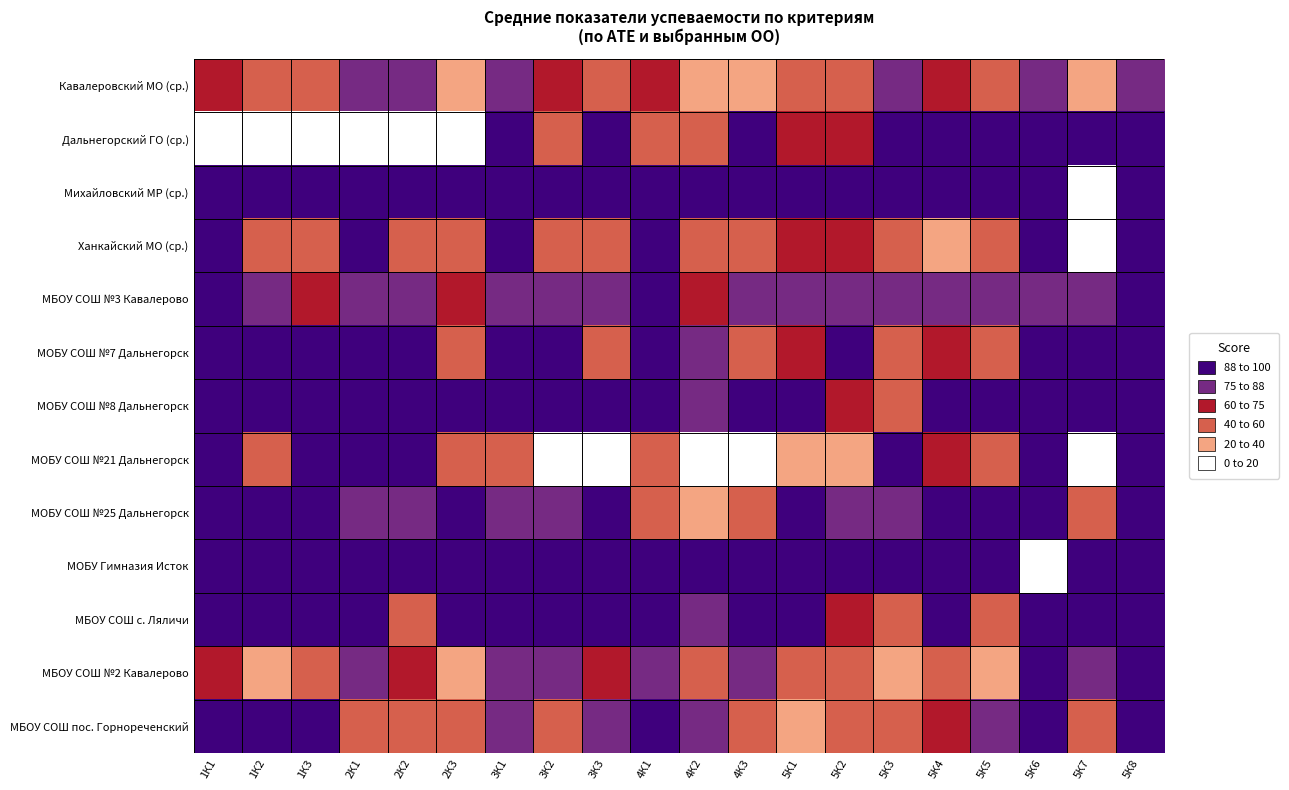

How many series are shown in this chart?

13